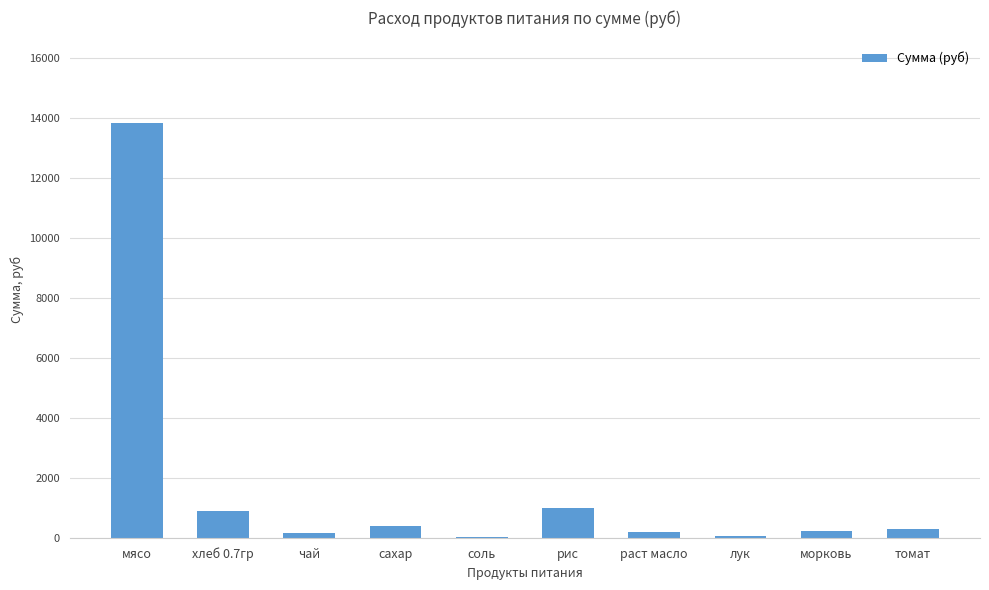

Which label corresponds to the largest value in the chart?

мясо